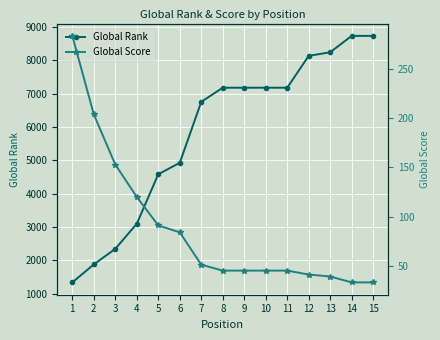

What is the difference between the maximum and minimum values in the Global Score series?

251